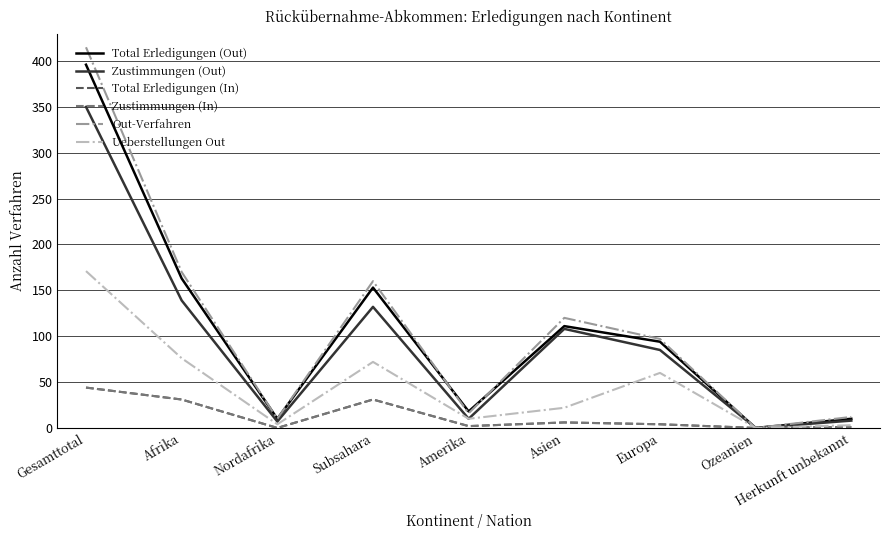

In Zustimmungen (Out), how many points are lower than both neighbors (excluding endpoints)?

3